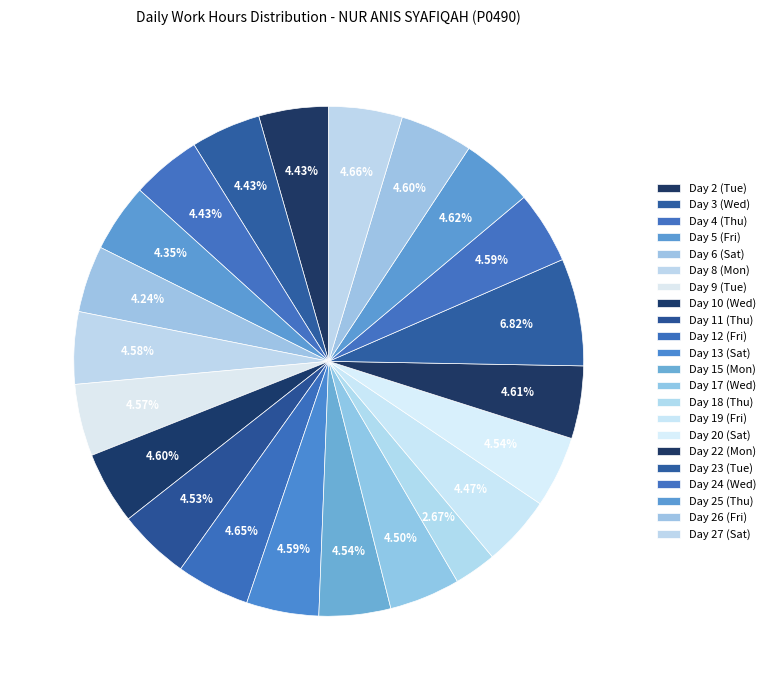

What percentage is the Day 8 (Mon) slice, to the nearest percent?

5%